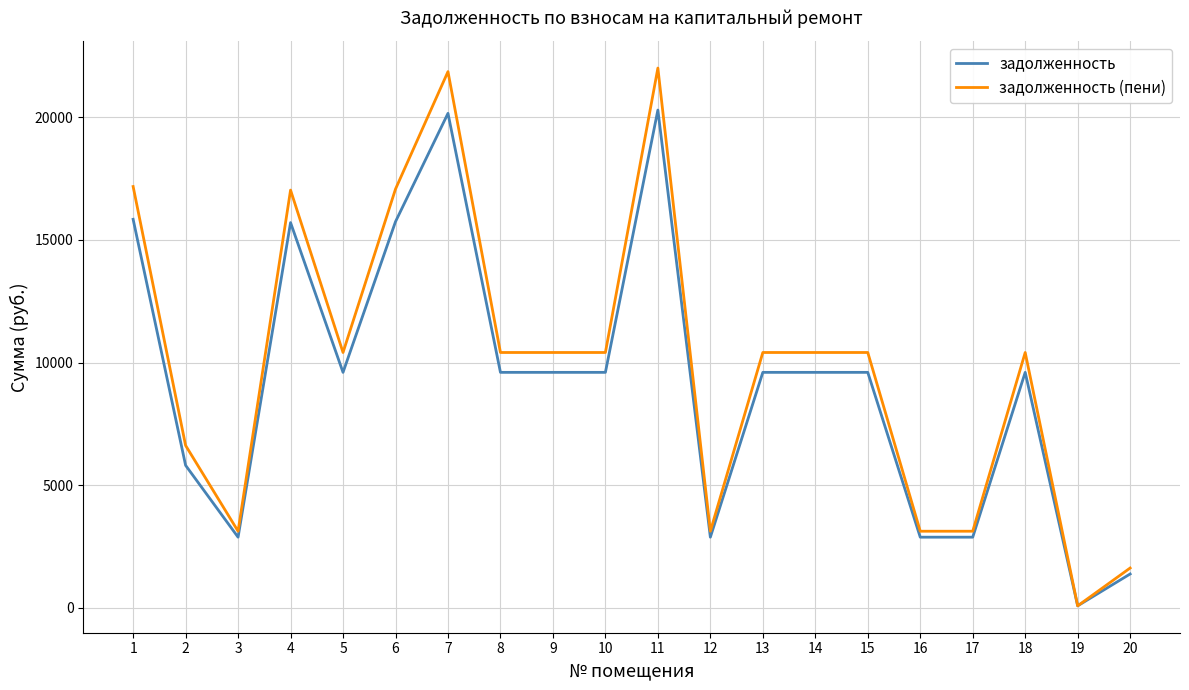

Is the value of задолженность (пени) at 8 greater than the value of задолженность at 11?

No